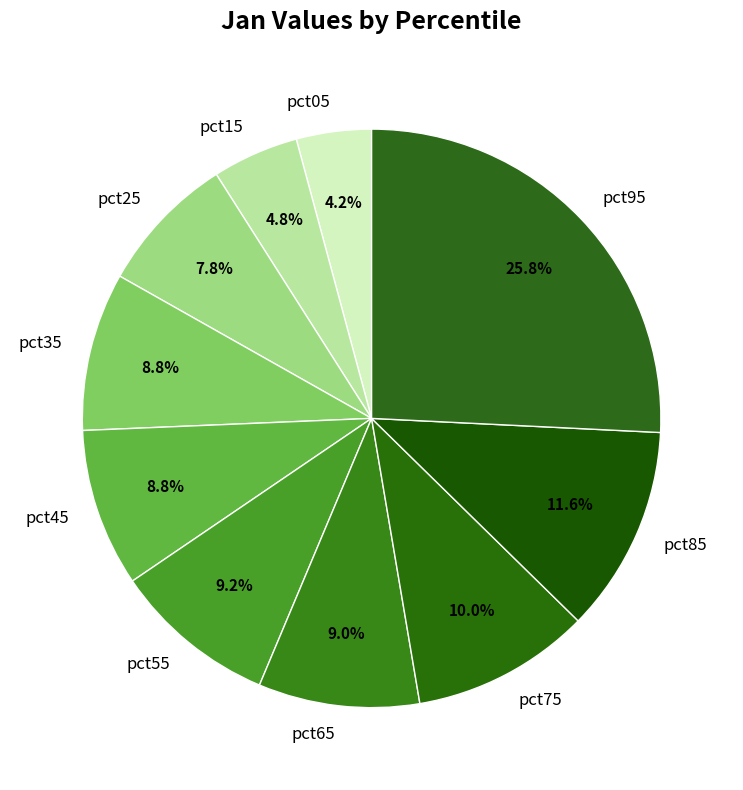

The pct15 slice represents 5% of the pie. True or false?

True